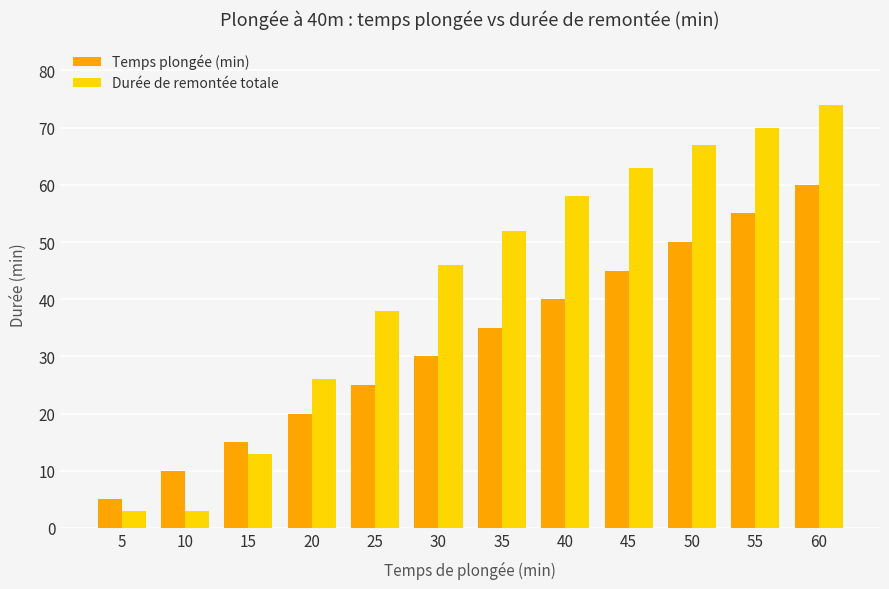

Which series has the widest spread of values?

Durée de remontée totale